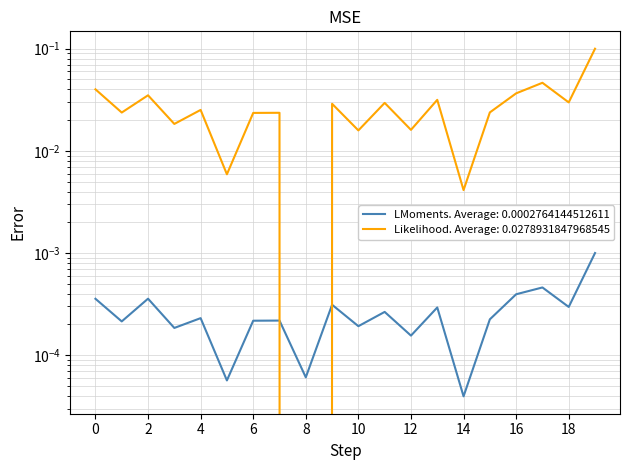

How many times do 2015 Total Population and 2020 Total Population cross each other?

2